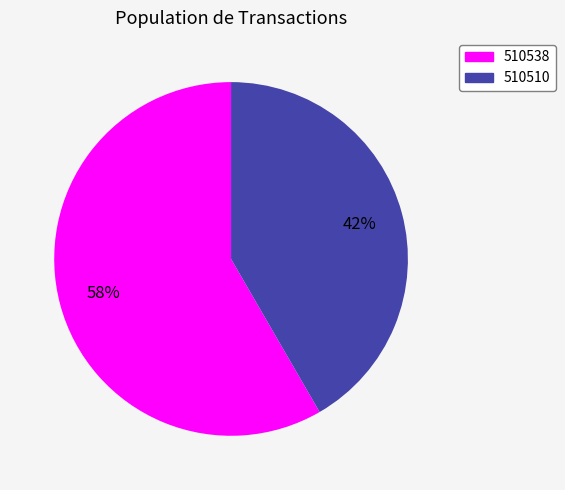

Between 510510 and 510538, which is larger?

510538